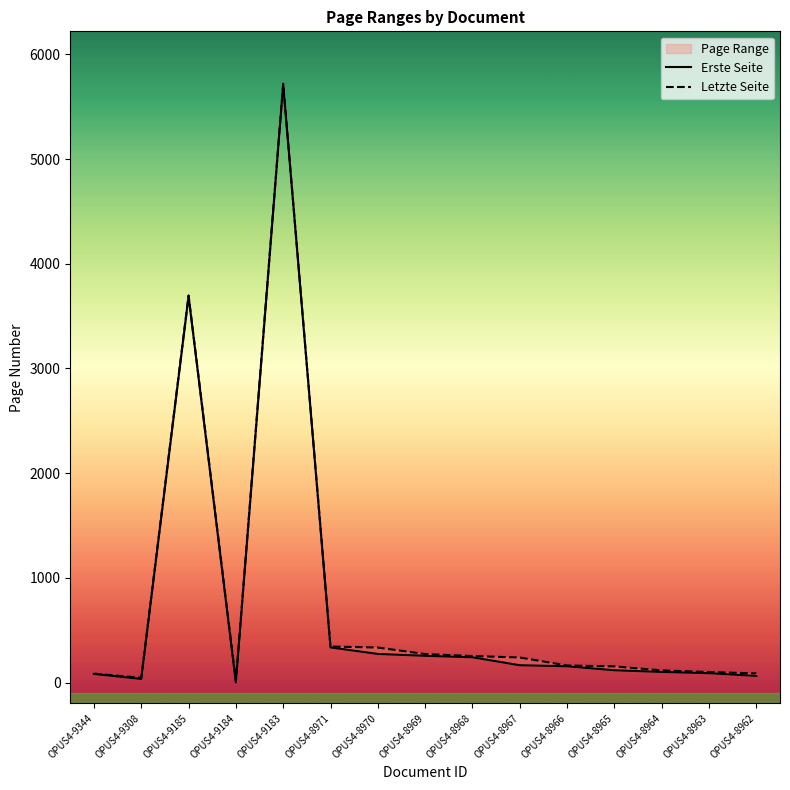

At which category does the chart reach its minimum across all series?

OPUS4-9184